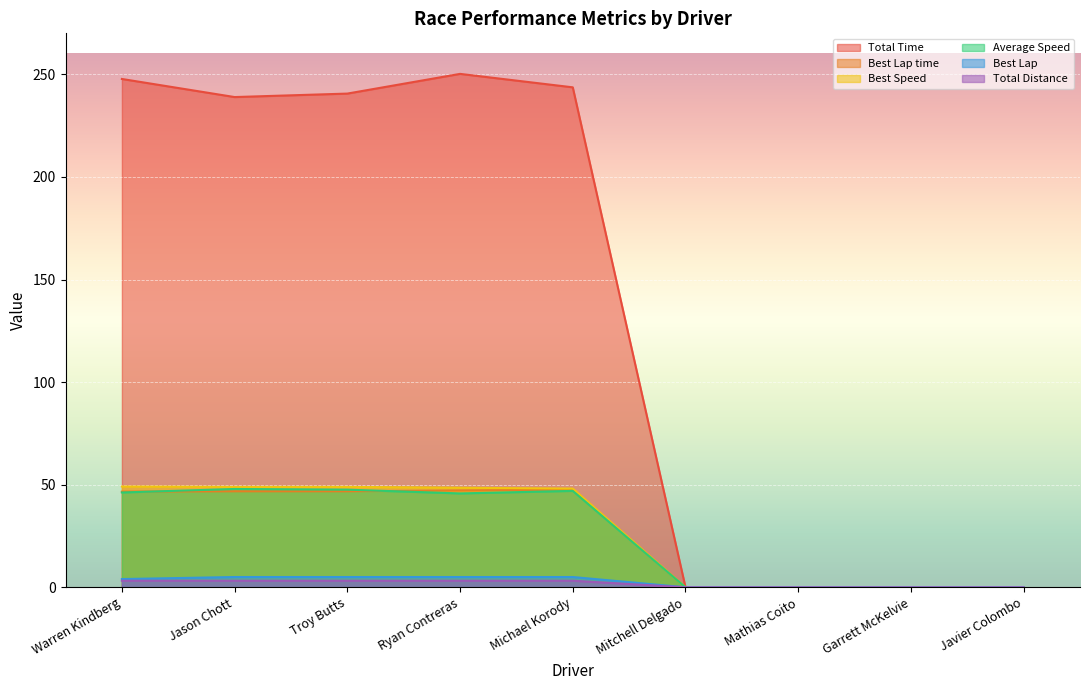

What is the label of the 5th point from the right?

Michael Korody